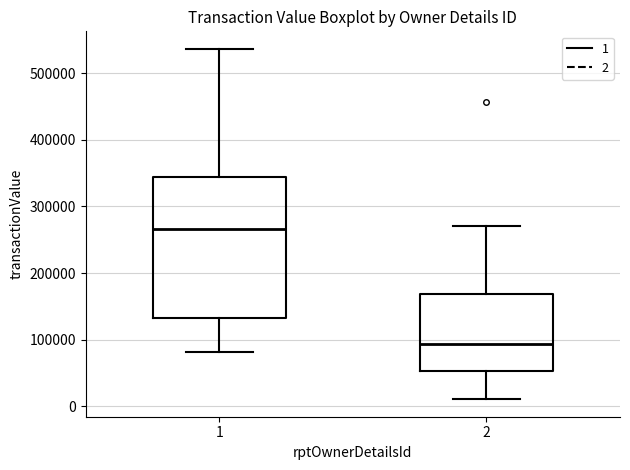

Where does the upper whisker of the box at x = 1 end on the y-axis? The values are not printed on the chart, so give them approximately, as read against the axis.

540000